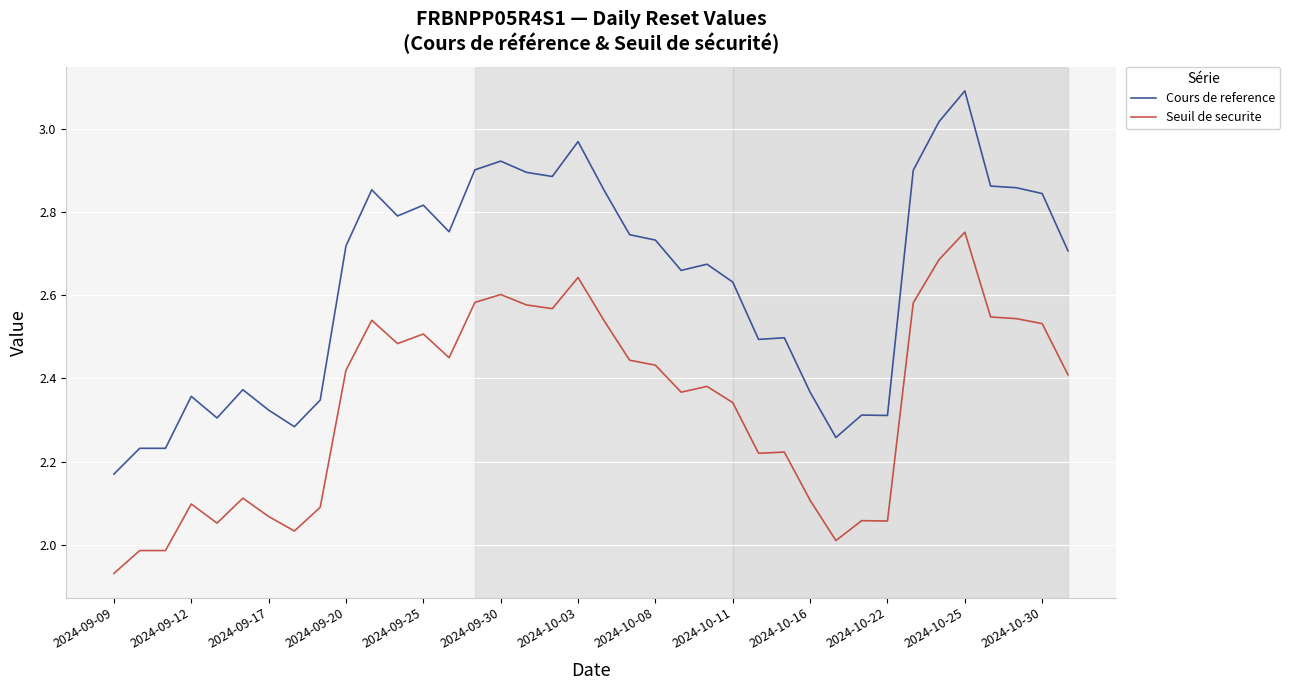

Which series has the widest spread of values?

Cours de reference